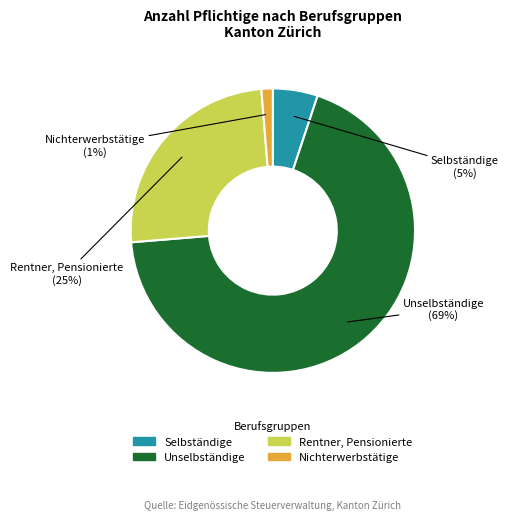

What is the largest slice in the pie chart?

Unselbständige